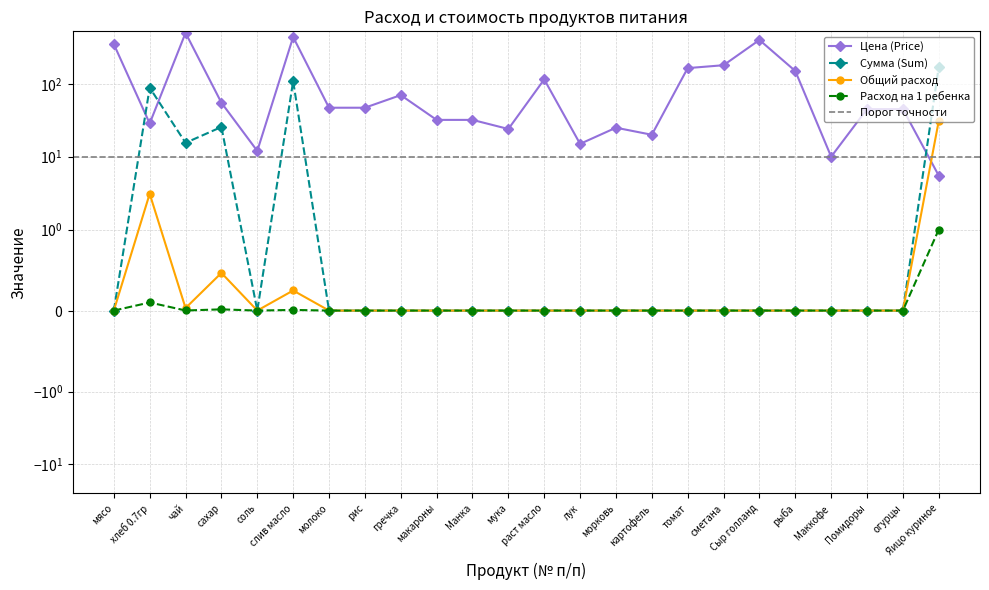

Reading left to right, what are all the values shown in this chart?

Цена (Price): 350.0	28.6	500.0	55.0	12.0	438.9	47.0	47.0	70.0	32.0	32.0	24.0	115.0	15.0	25.0	20.0	164.3	180.0	400.0	150.0	10.0	45.0	45.0	5.5
Сумма (Sum): 0.0	88.6	15.5	25.6	0.0	108.8	0.0	0.0	0.0	0.0	0.0	0.0	0.0	0.0	0.0	0.0	0.0	0.0	0.0	0.0	0.0	0.0	0.0	170.5
Общий расход: 0.0	3.1	0.0	0.5	0.0	0.2	0.0	0.0	0.0	0.0	0.0	0.0	0.0	0.0	0.0	0.0	0.0	0.0	0.0	0.0	0.0	0.0	0.0	31.0
Расход на 1 ребенка: 0.0	0.1	0.0	0.0	0.0	0.0	0.0	0.0	0.0	0.0	0.0	0.0	0.0	0.0	0.0	0.0	0.0	0.0	0.0	0.0	0.0	0.0	0.0	1.0